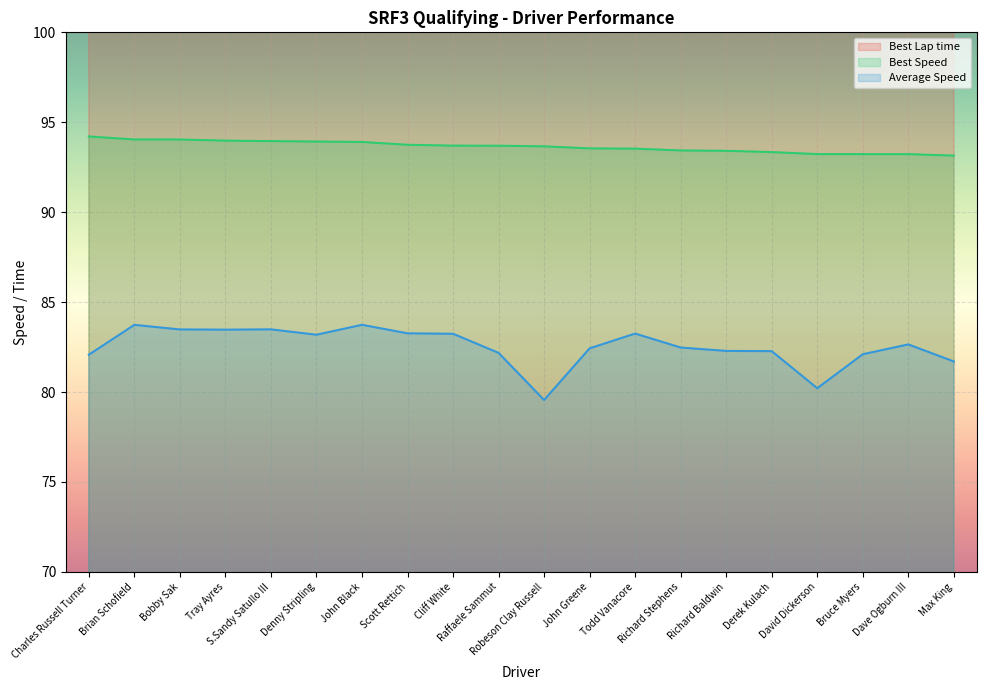

What is the approximate value of Average Speed at Bobby Sak?

83.5